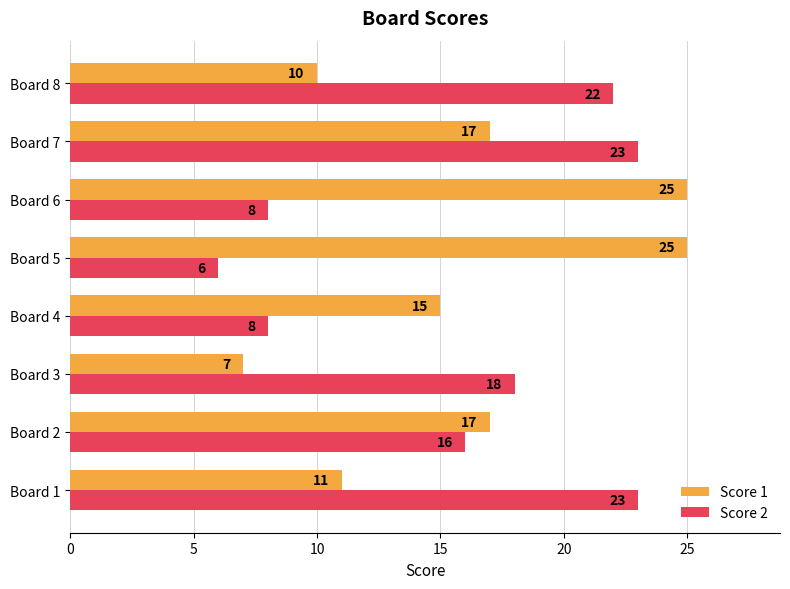

Which series changed the most between Board 5 and Board 7?

Score 2